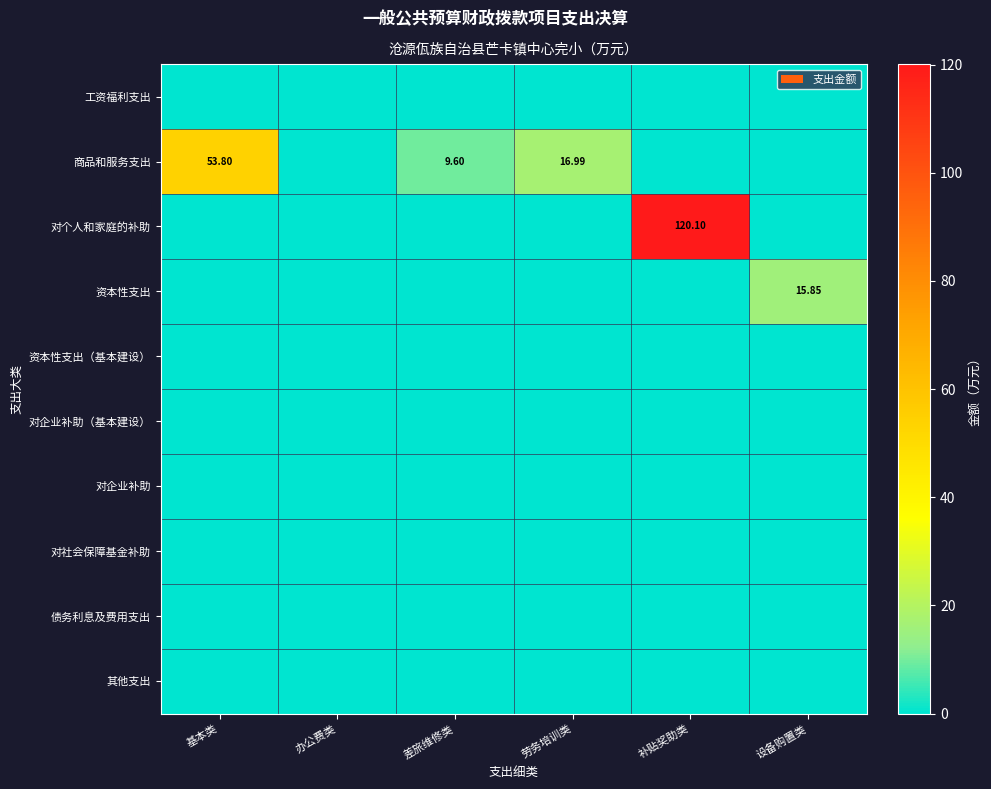

What is the difference between the highest and lowest values at 差旅维修类?

9.6